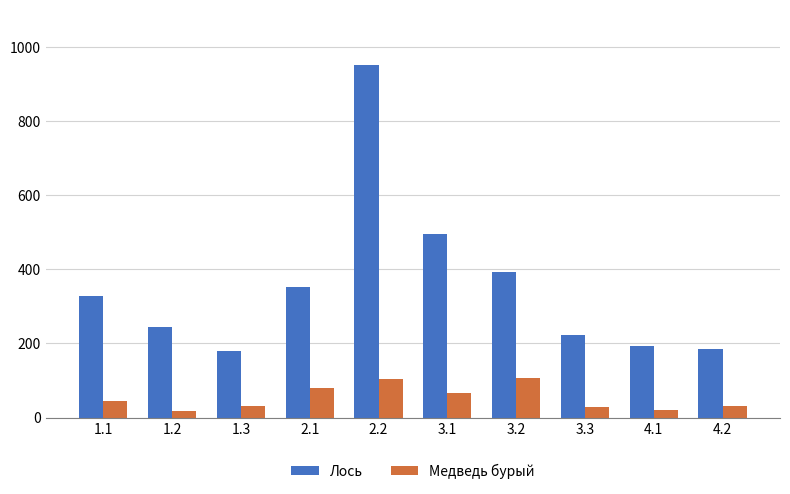

Which category has the highest value in the Лось series?

2.2